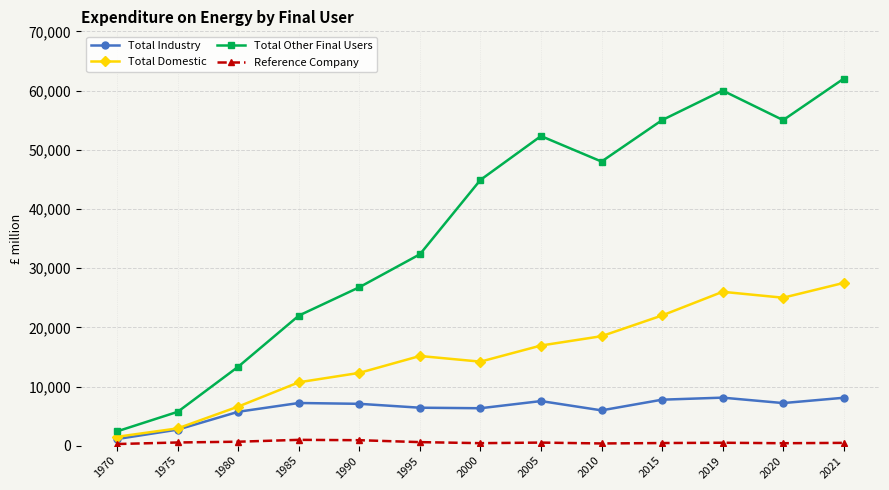

What is the value of the Reference Company point at the 10th from the left?

450